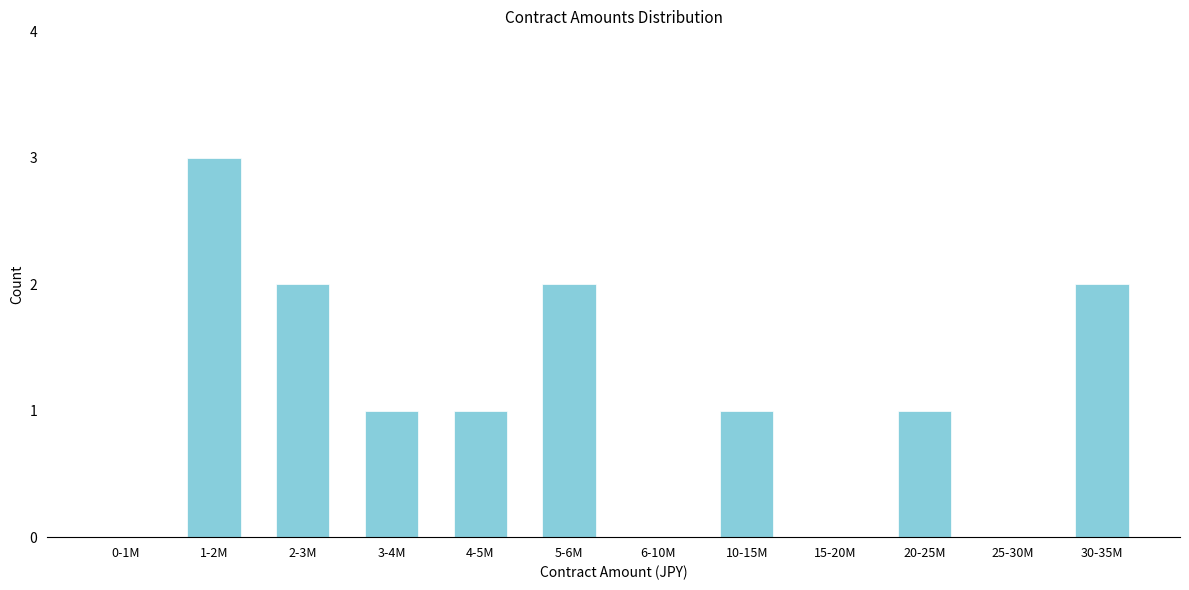

Reading right to left, what are all the values shown in this chart?

30-35M=2	25-30M=0	20-25M=1	15-20M=0	10-15M=1	6-10M=0	5-6M=2	4-5M=1	3-4M=1	2-3M=2	1-2M=3	0-1M=0